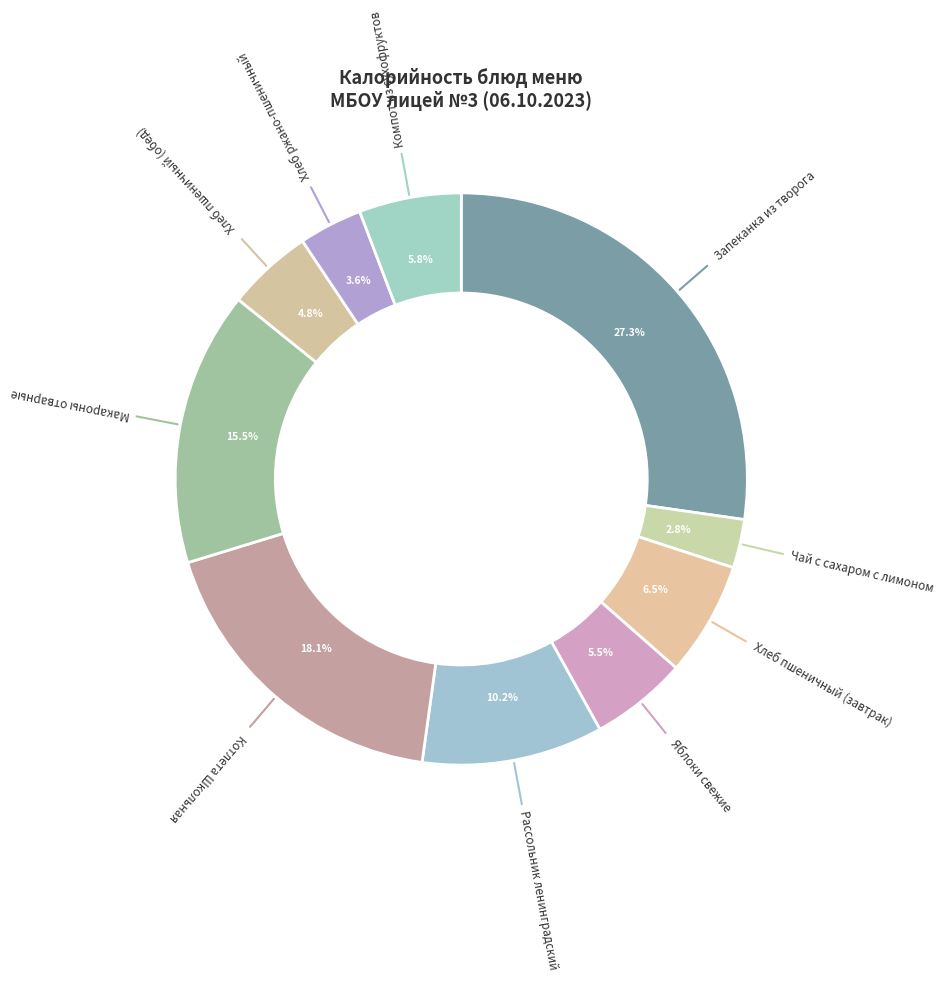

Does Хлеб пшеничный (завтрак) represent more than half of the total?

No